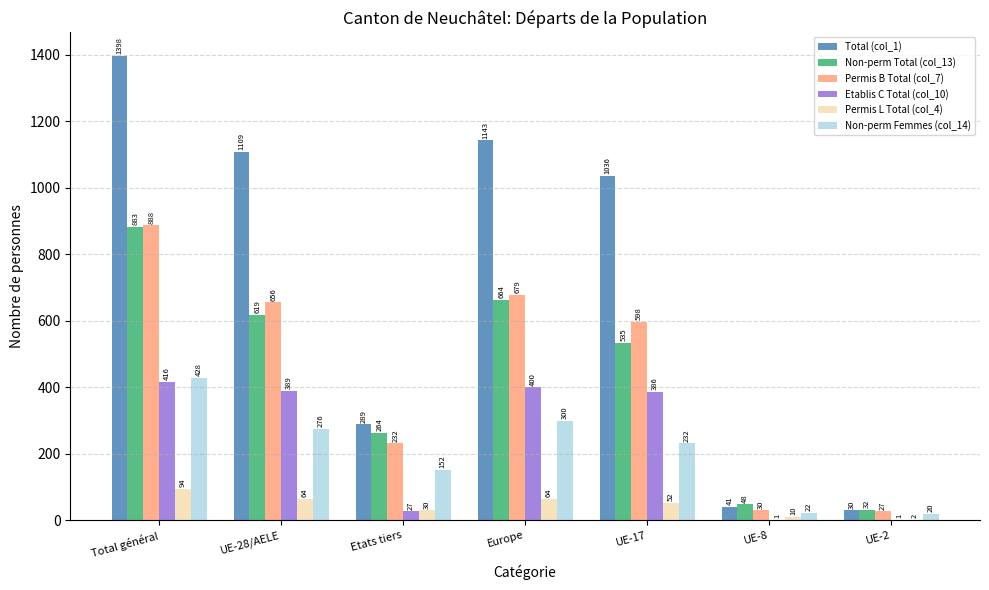

At which label does Etablis C Total (col_10) reach its peak?

Total général